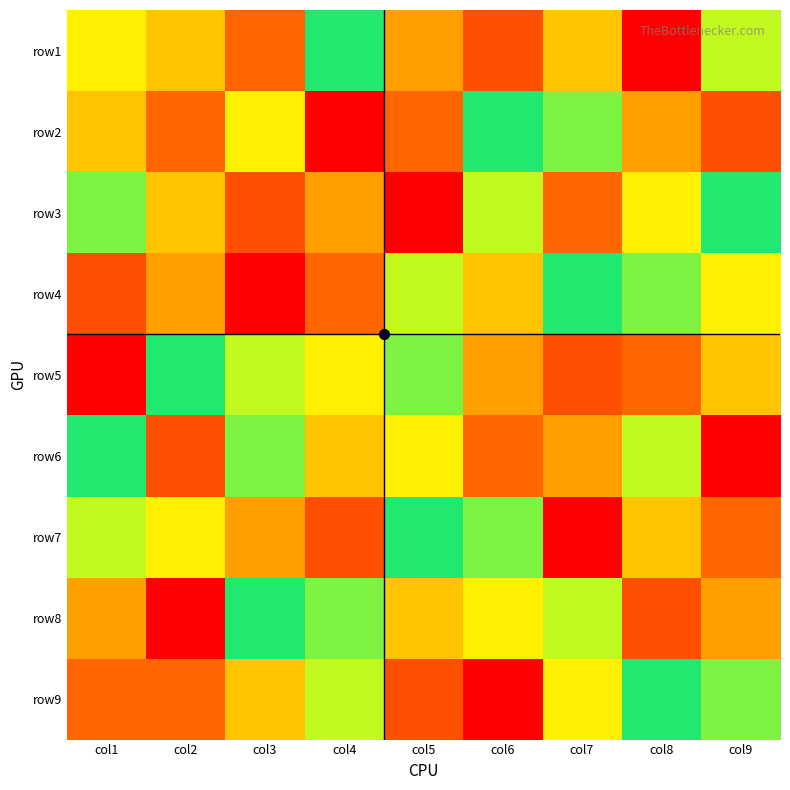

What is the approximate value of row2 at col9?

2